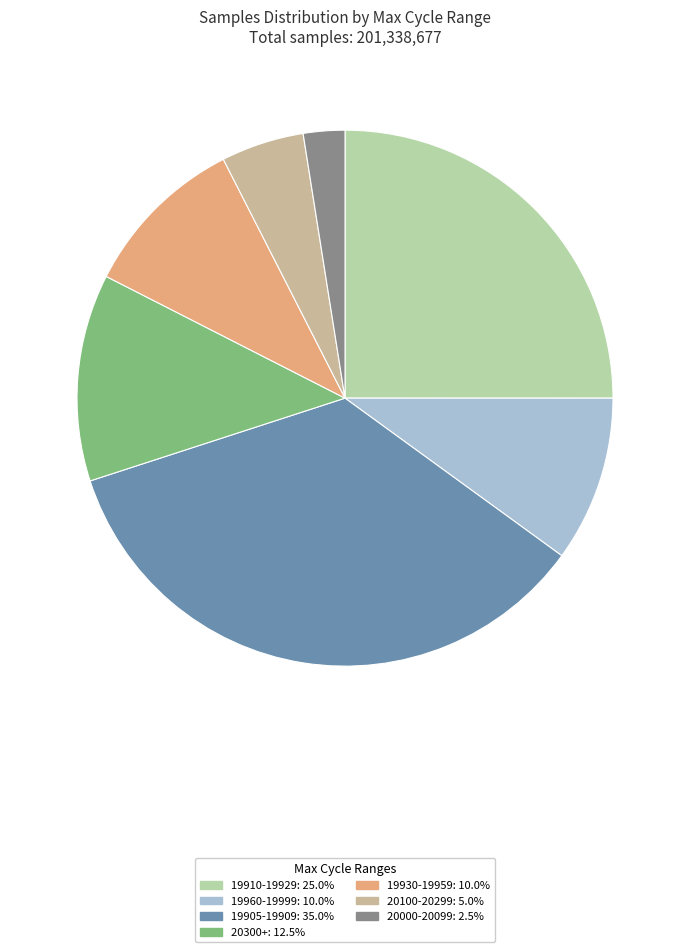

Count the number of slices in the pie.

7